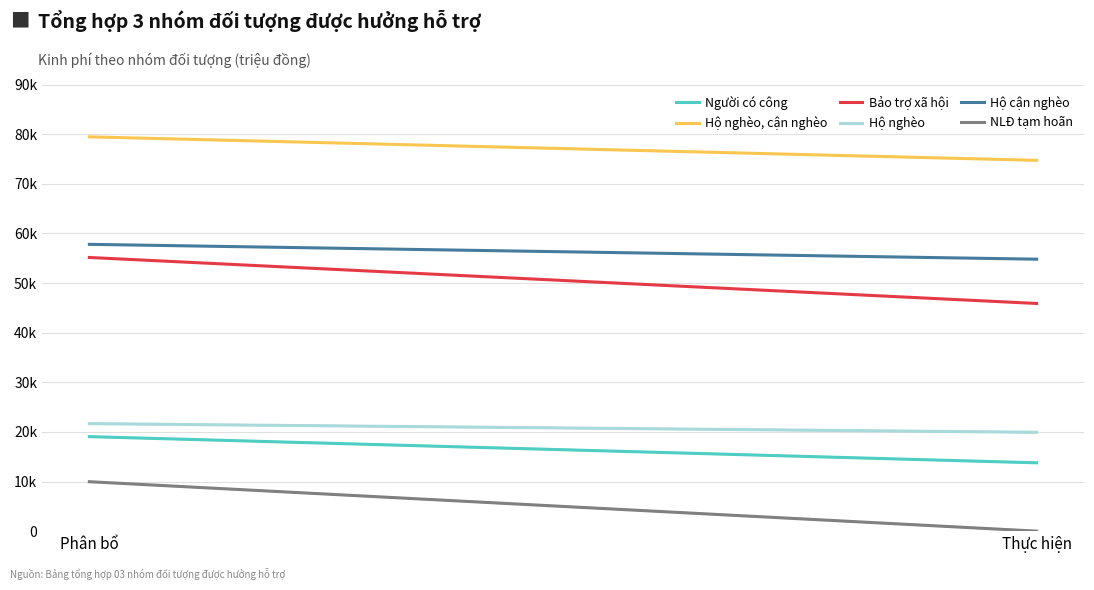

True or false: Hộ nghèo, cận nghèo has a value of 79454.2 at Phân bổ.

True